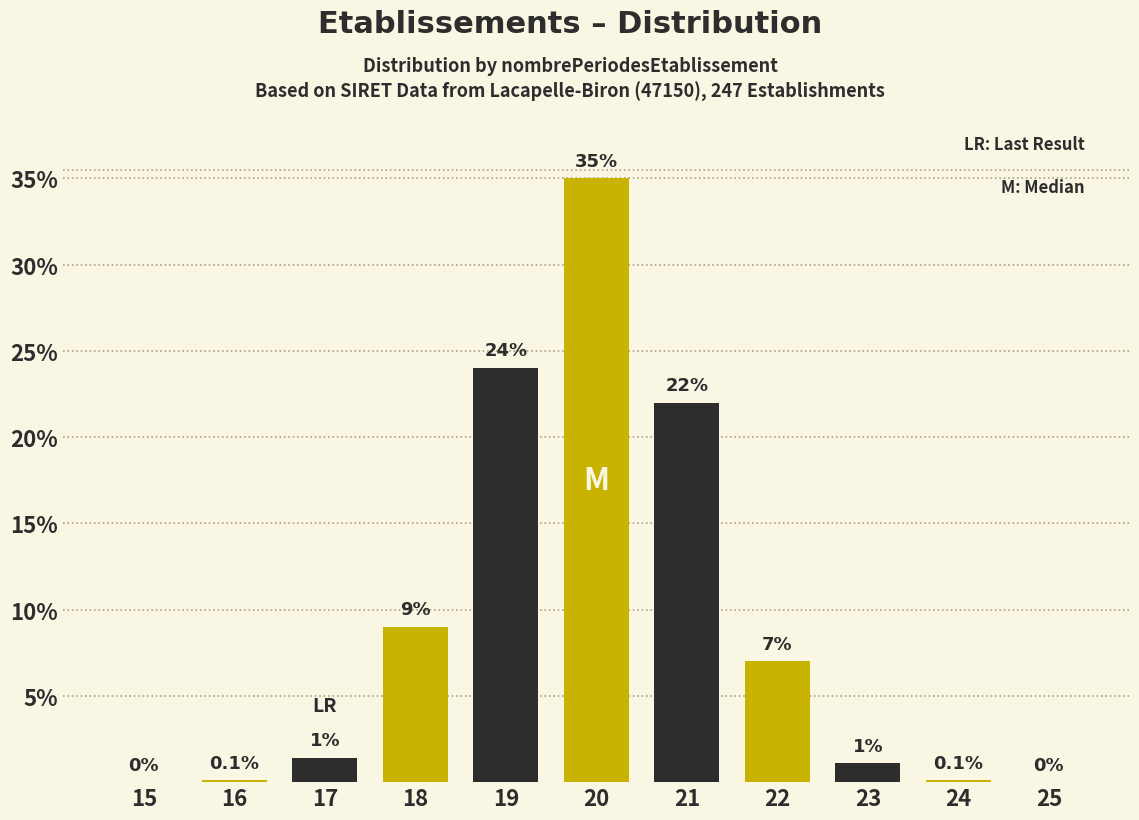

Reading left to right, extract all data points from this chart.

15=0.0	16=0.1	17=1.4	18=9.0	19=24.0	20=35.0	21=22.0	22=7.0	23=1.1	24=0.1	25=0.0